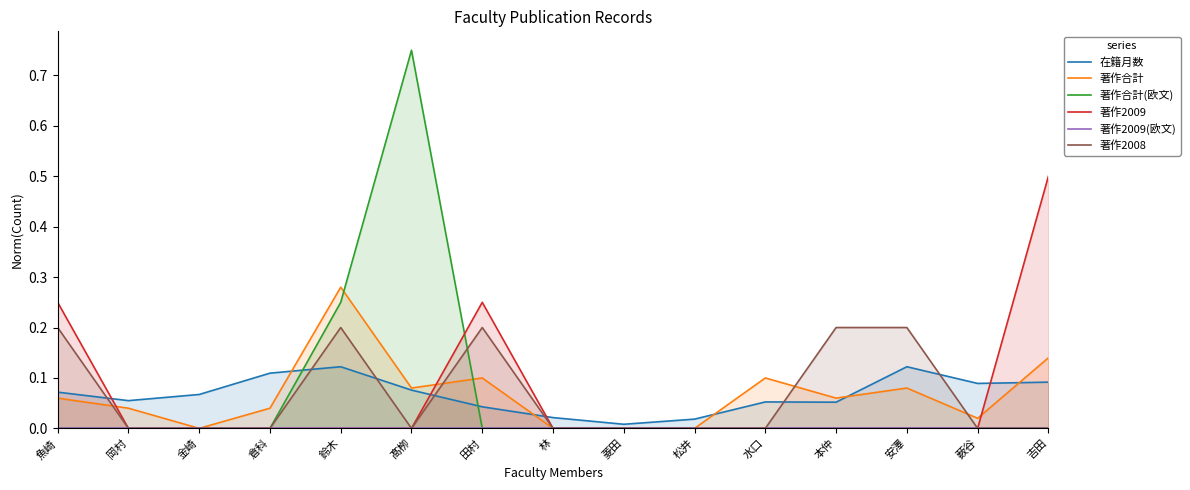

Which category has the lowest value in the 著作2008 series?

岡村